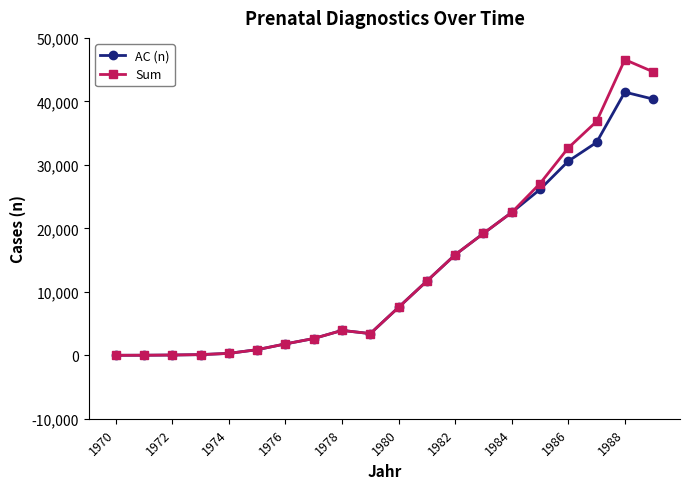

In AC (n), how many points are higher than both neighbors (excluding endpoints)?

2